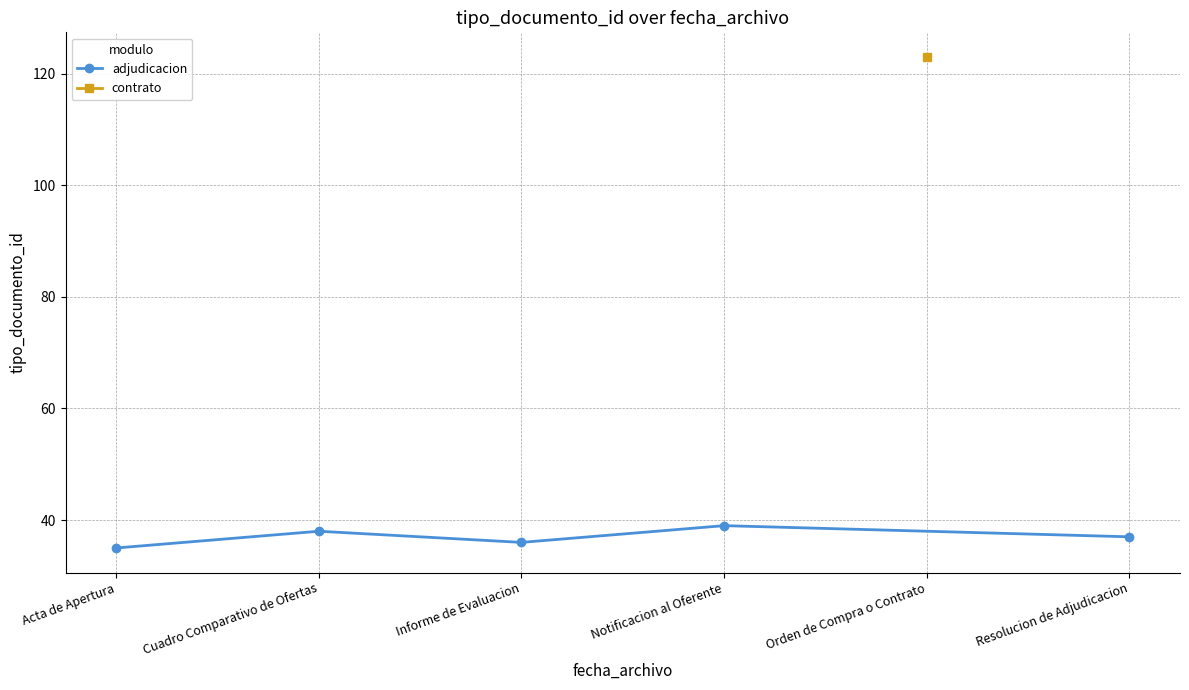

How many interior local peaks does the adjudicacion series have?

2